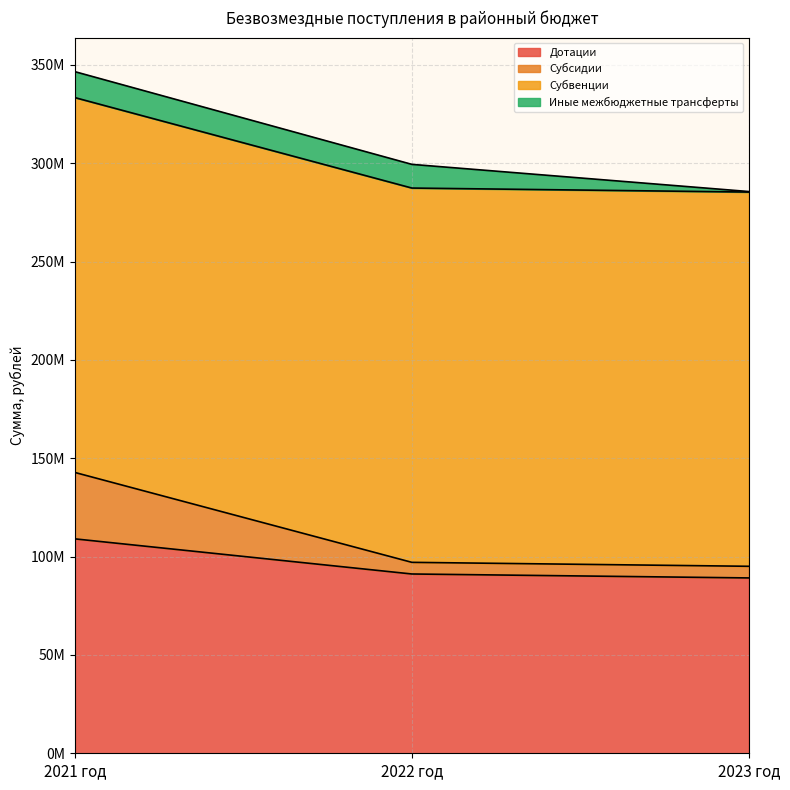

Does the chart display data point markers on the line(s)?

No